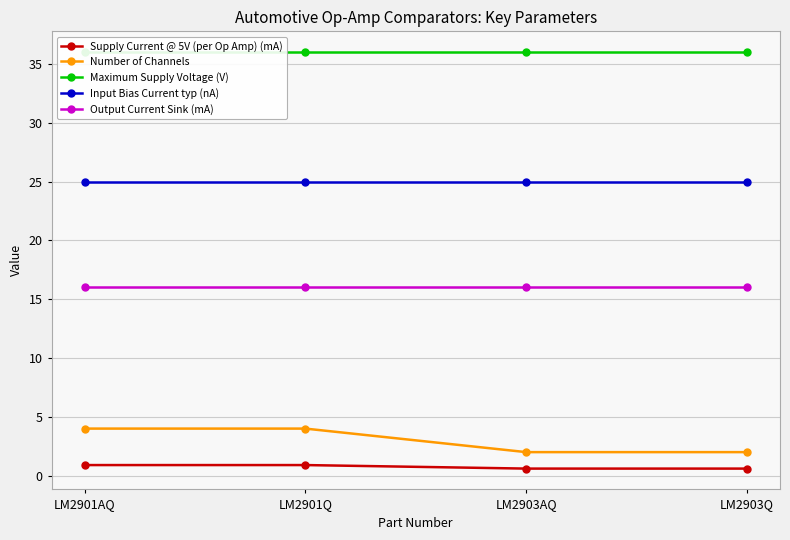

Which category has the highest value across all series?

LM2901AQ